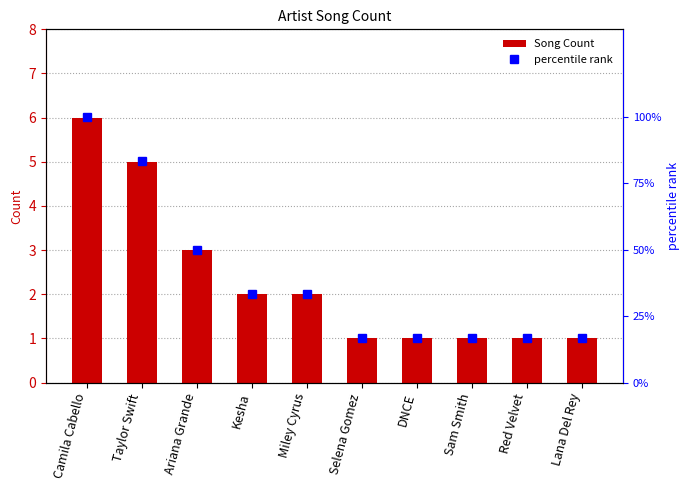

Which series has the widest spread of values?

percentile rank